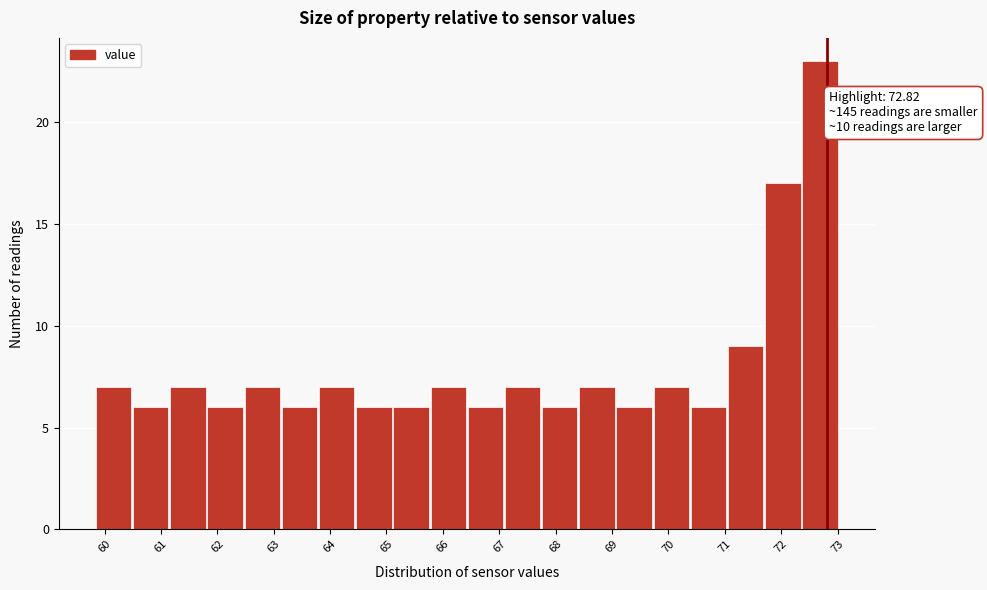

Over which range of the x-axis is the bar tallest?

72.4 to 73.0